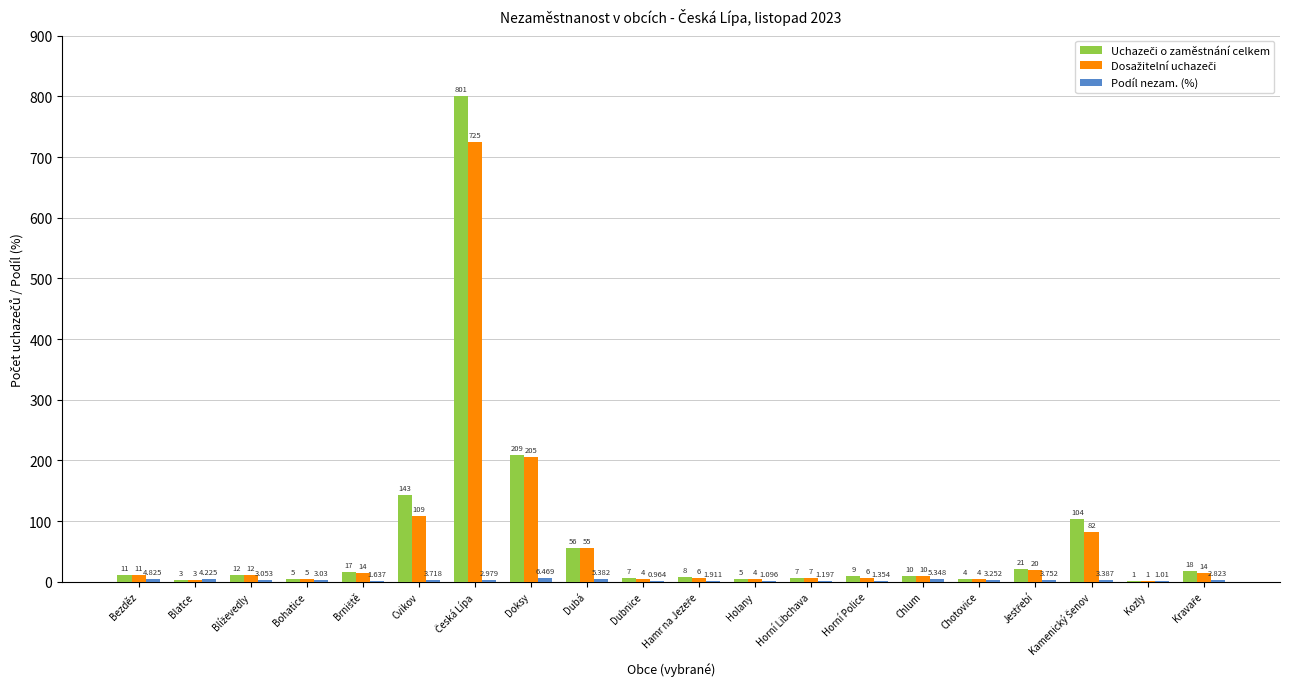

True or false: Uchazeči o zaměstnání celkem has a value of 5.0 at Holany.

True